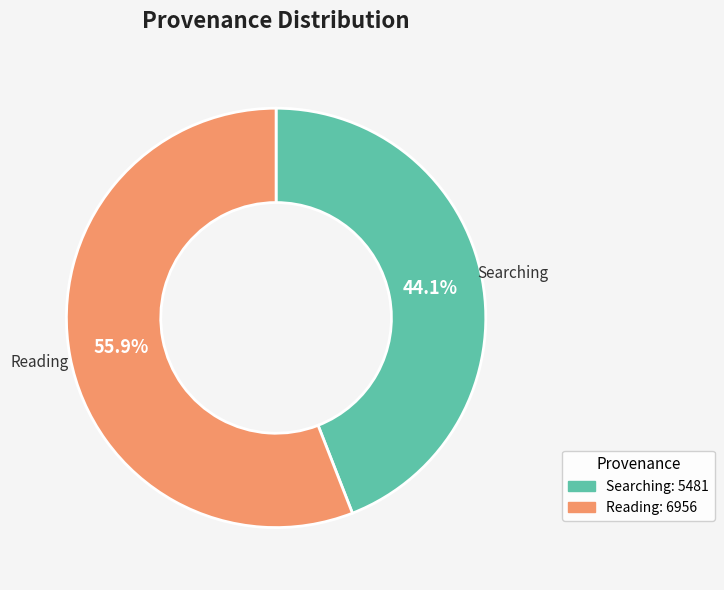

Which has a higher value, Searching or Reading?

Reading